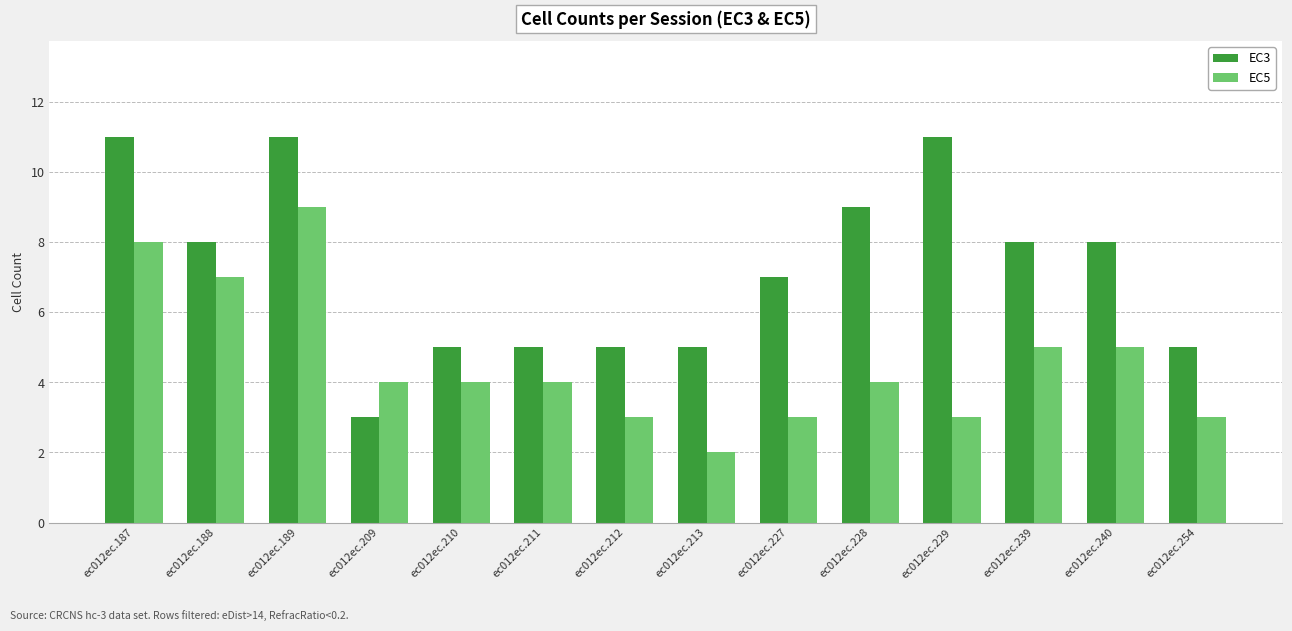

Read the EC5 value at ec012ec.210.

4